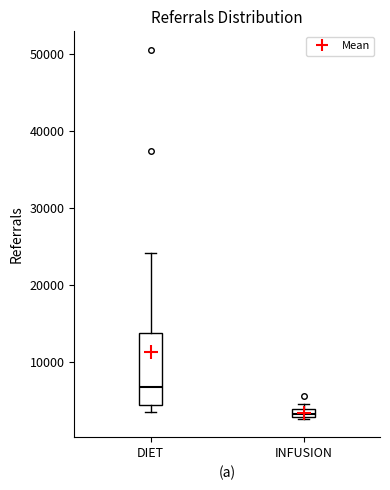

Which box has the lowest median line?

INFUSION